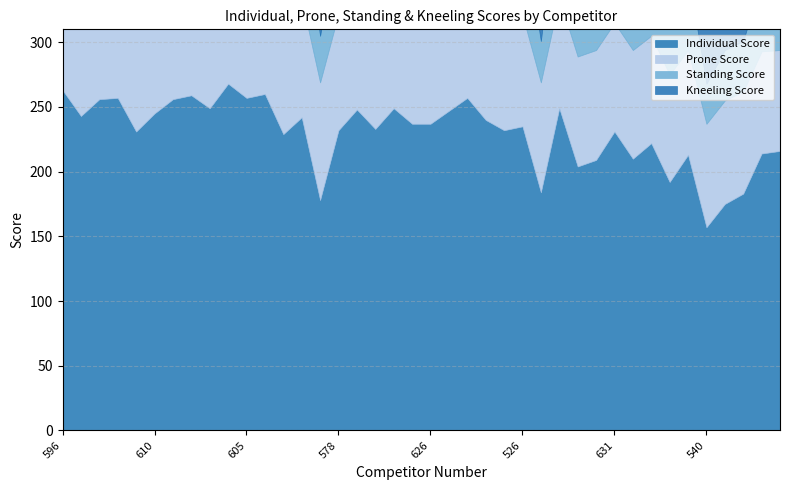

Which series has the widest spread of values?

Individual Score